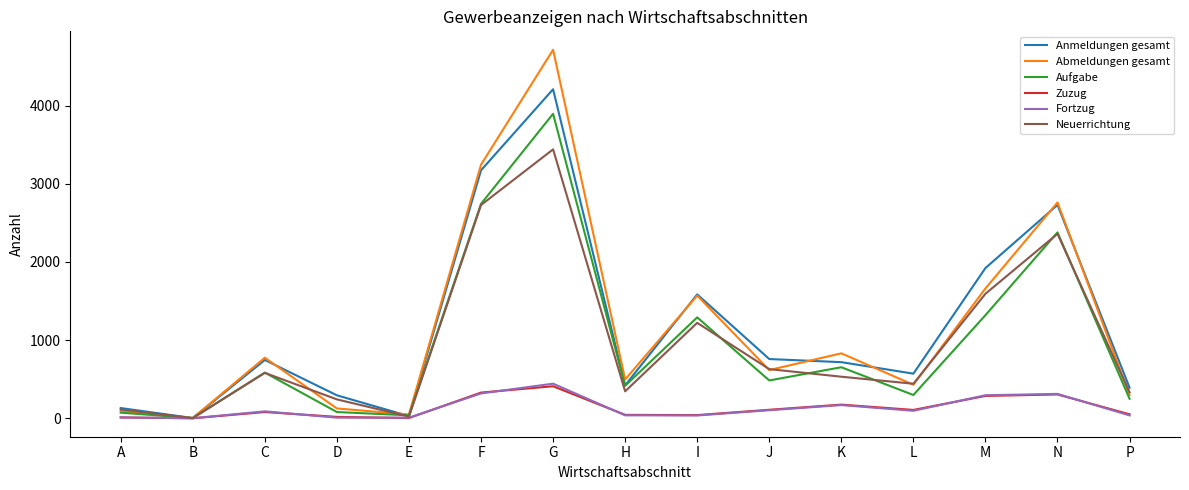

At which label is Anmeldungen gesamt closest to 2106?

M